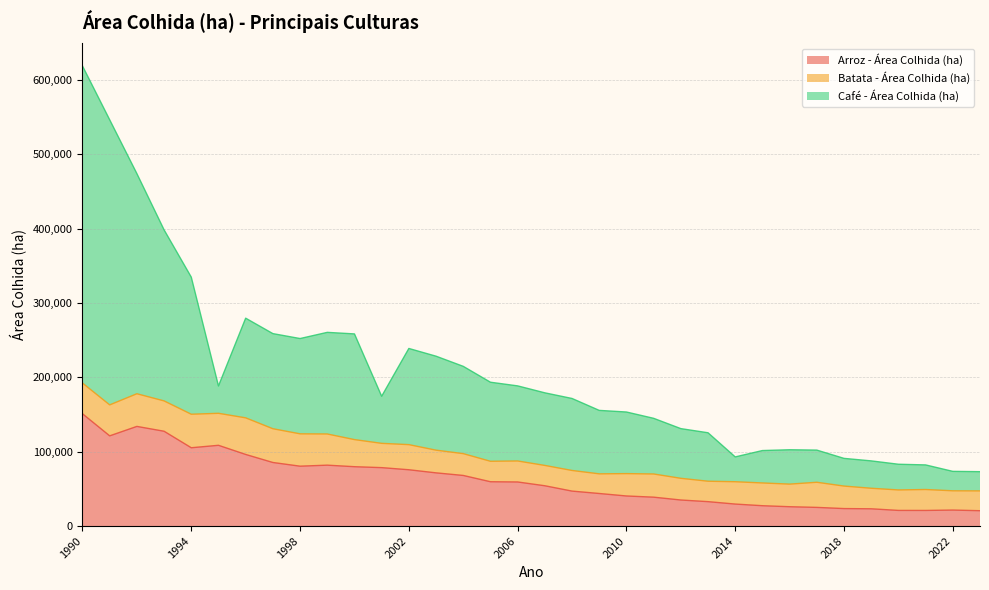

The Café - Área Colhida (ha) series shows 144885 at 2011. True or false?

True